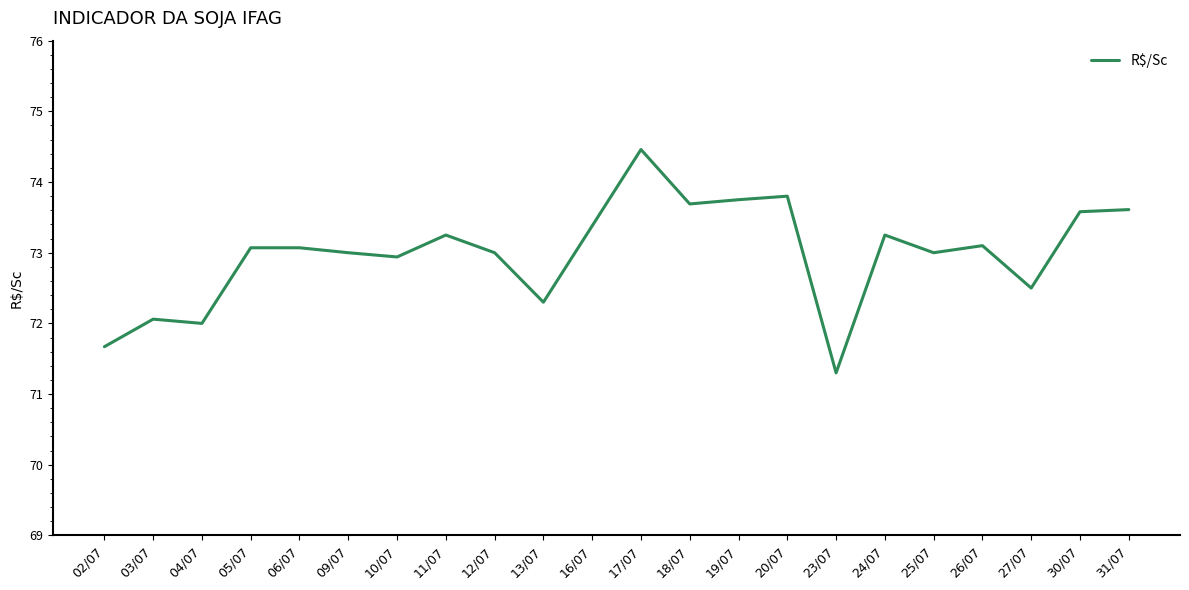

At which category does the data reach its first local peak?

03/07